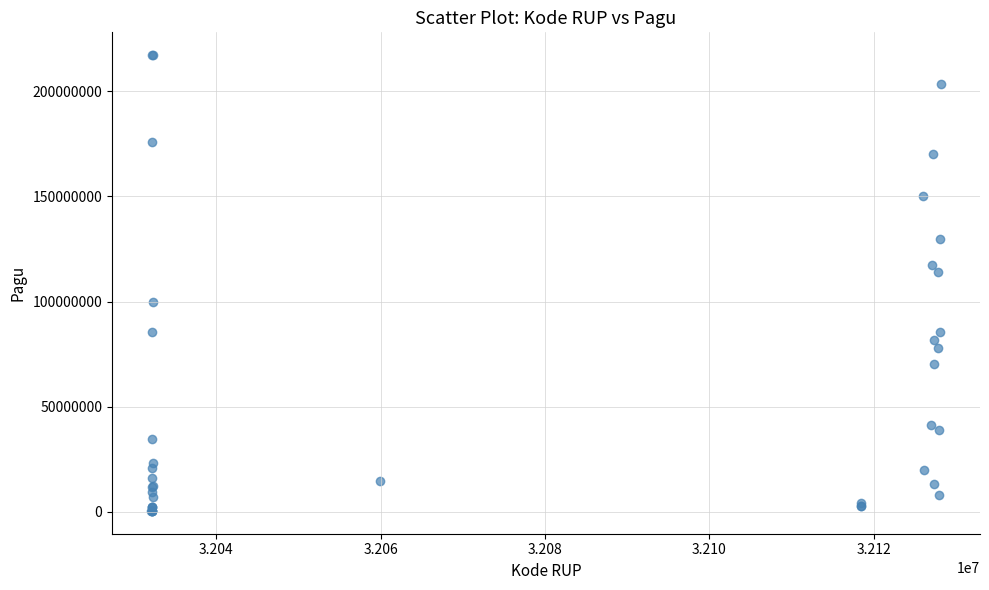

What Y value in the scatter plot is closest to 108830000?

114296000